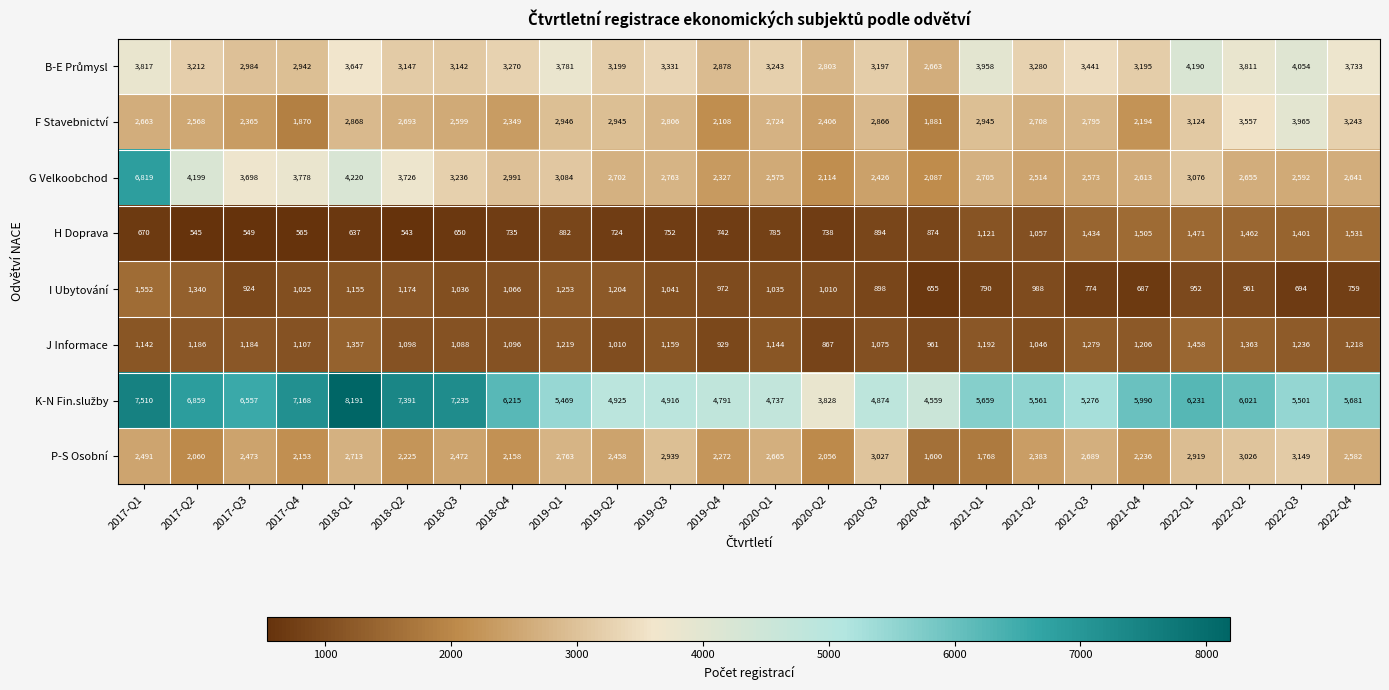

Which series has the largest range (max minus min)?

G Velkoobchod